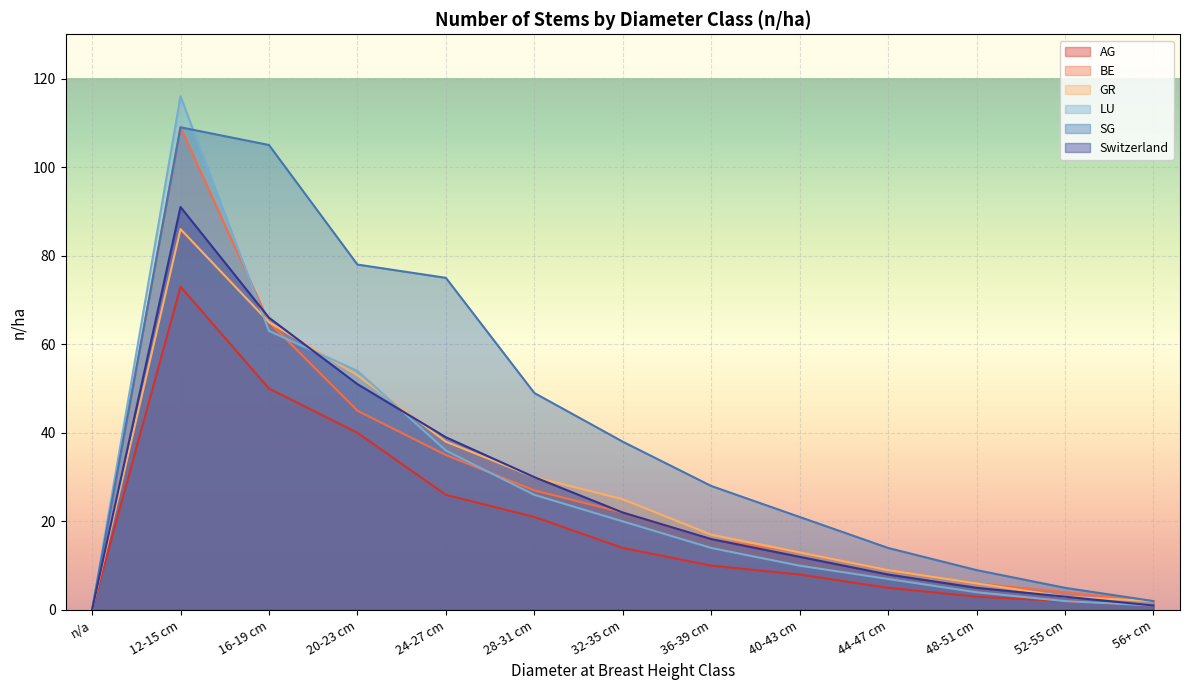

What value does the SG series have at 40-43 cm, to the nearest 10?

20